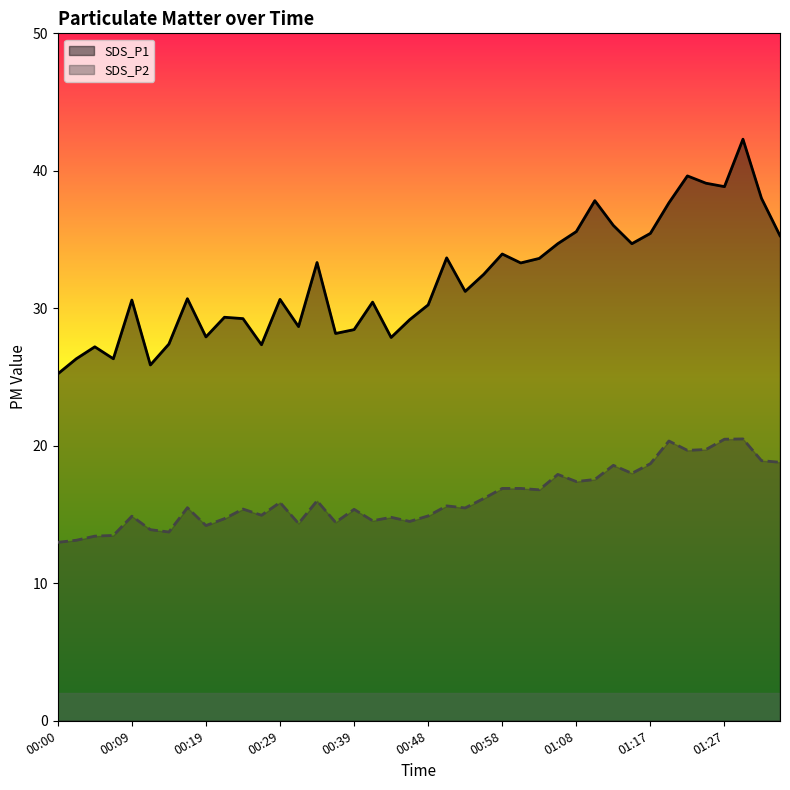

True or false: SDS_P1 and SDS_P2 cross at least once.

False